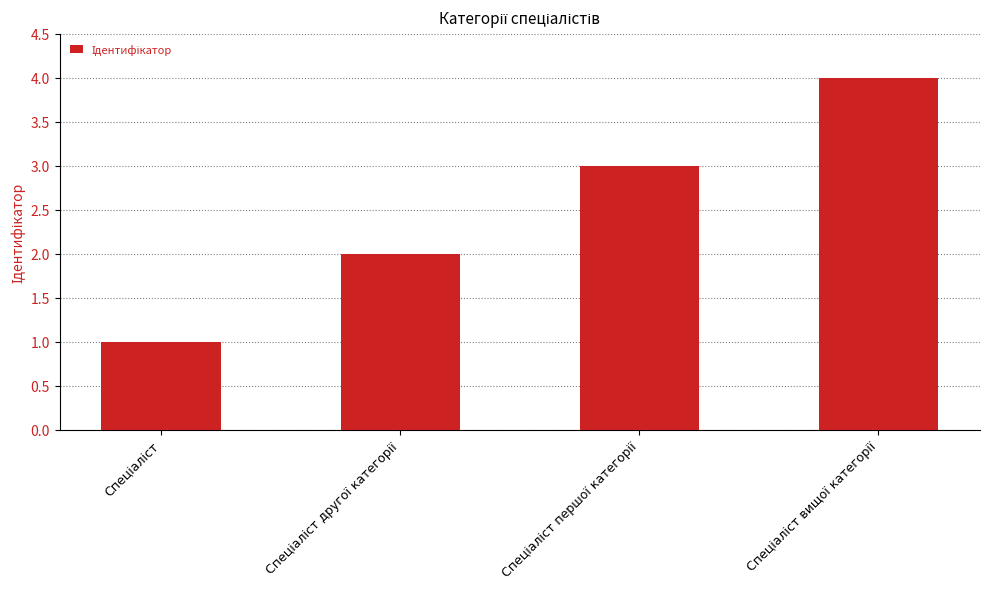

What is the sum of all values?

10